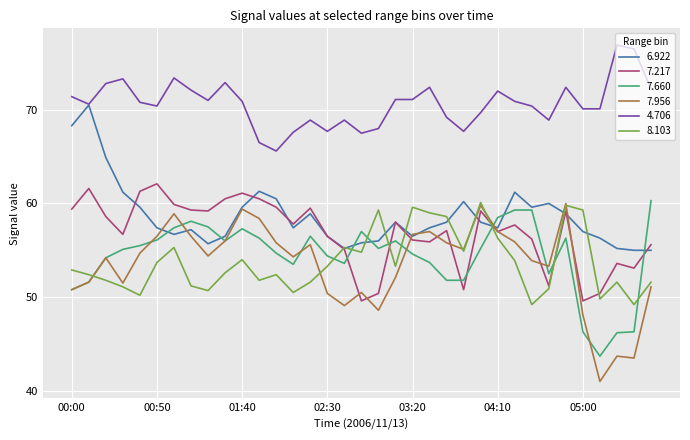

Which series has the largest range (max minus min)?

7.956